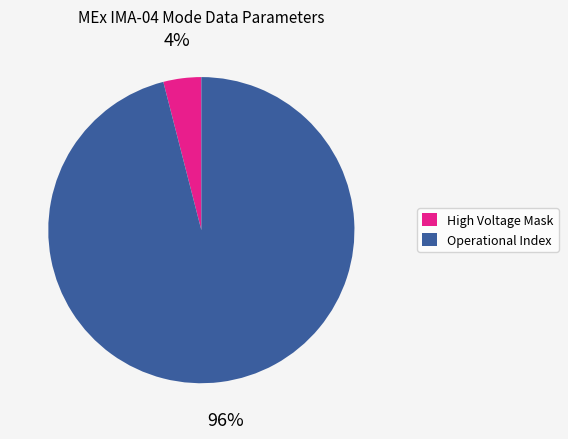

To the nearest percent, what is the average slice percentage?

50%